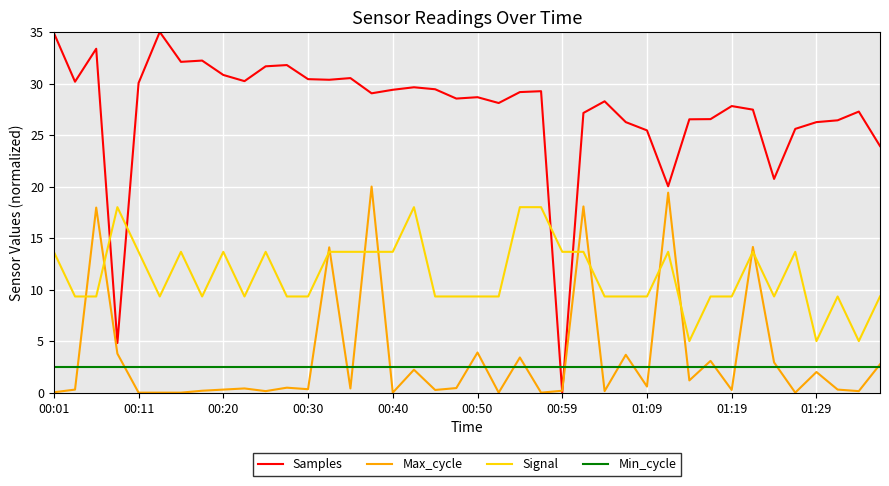

True or false: Min_cycle and Signal cross at least once.

False